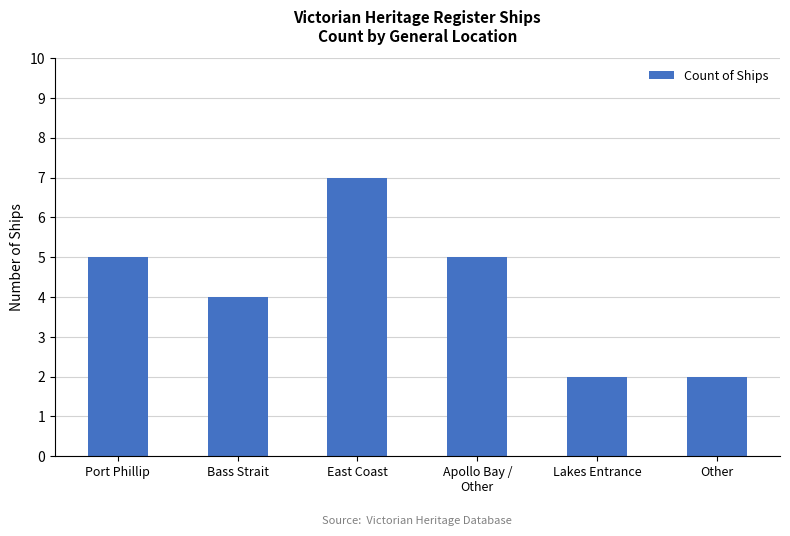

What is the value of the 3rd bar from the left?

7